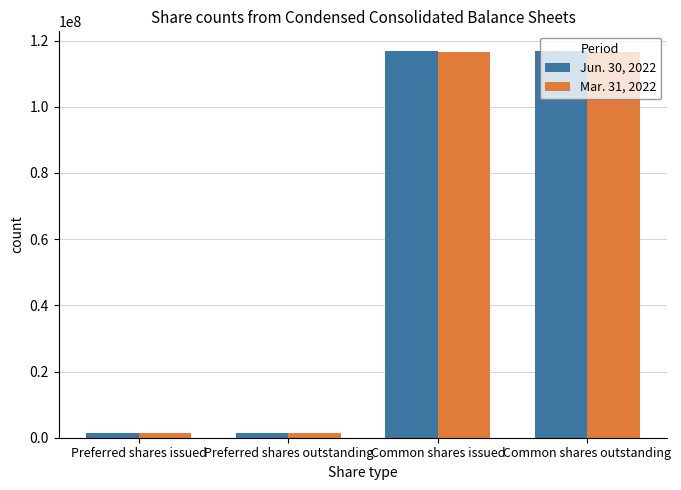

At how many categories does at least one series exceed 20376254?

2